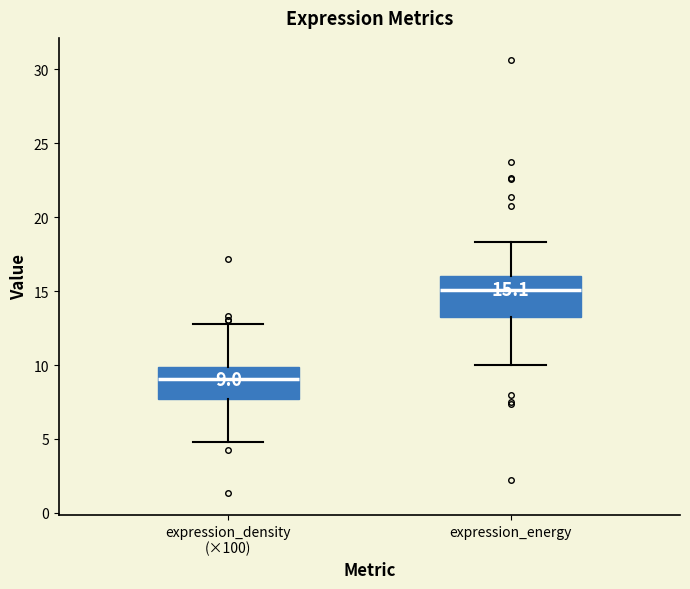

Comparing the boxes themselves (not the whiskers), which one is the tallest?

expression_energy